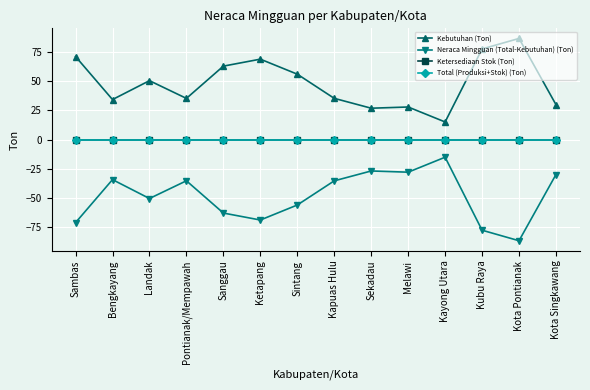

Rank the series by their maximum value, from lowest to highest.

Neraca Mingguan (Total-Kebutuhan) (Ton), Ketersediaan Stok (Ton), Total (Produksi+Stok) (Ton), Kebutuhan (Ton)